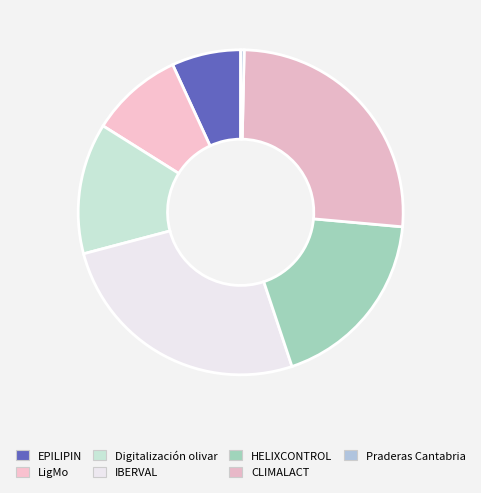

Does CLIMALACT account for over 50% of the chart?

No